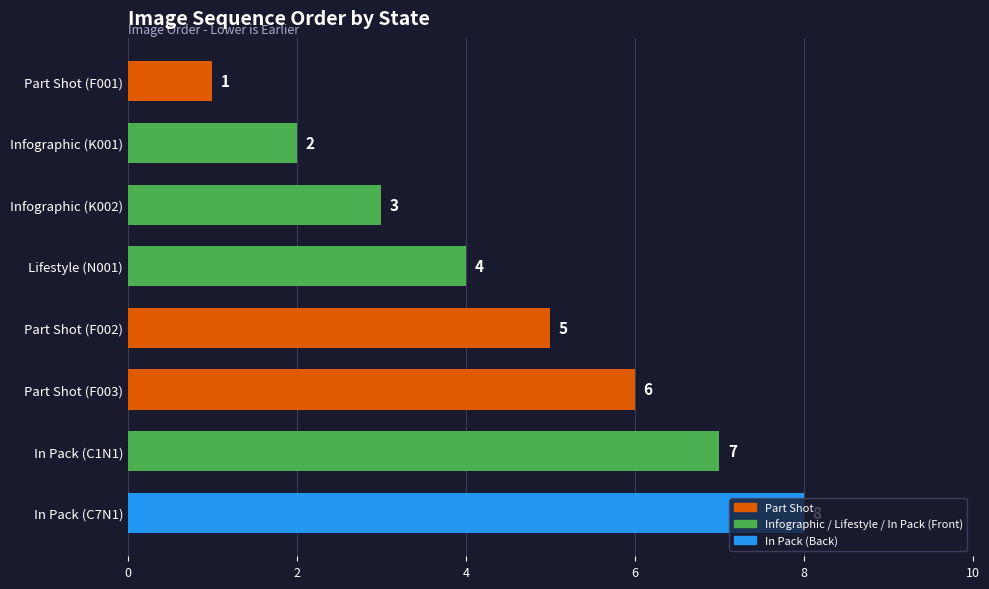

What is the label of the 8th bar from the top?

In Pack (C7N1)